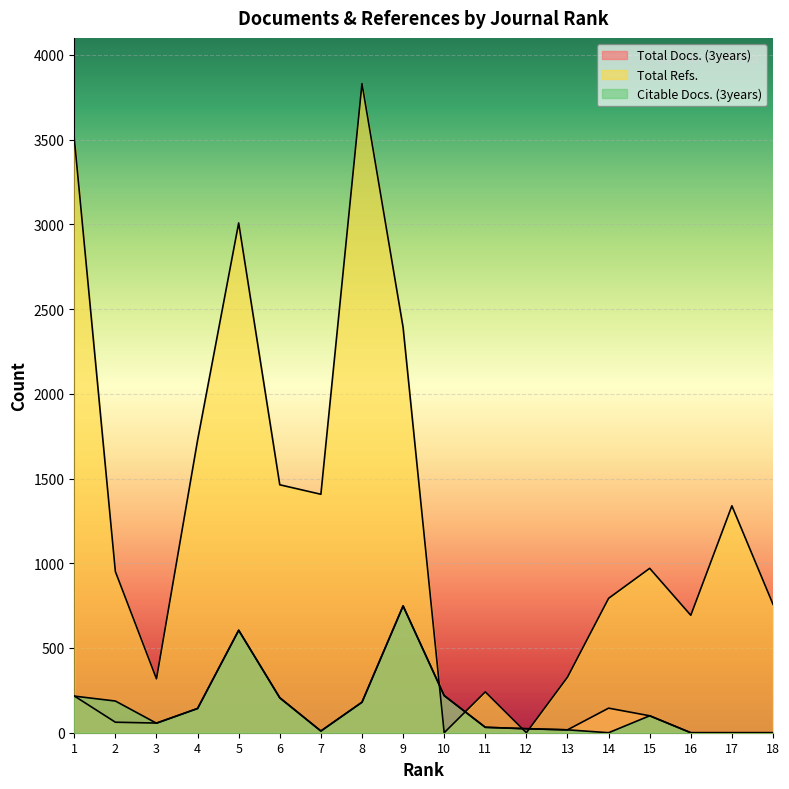

True or false: Total Docs. (3years) has more than 1 interior local peaks.

True